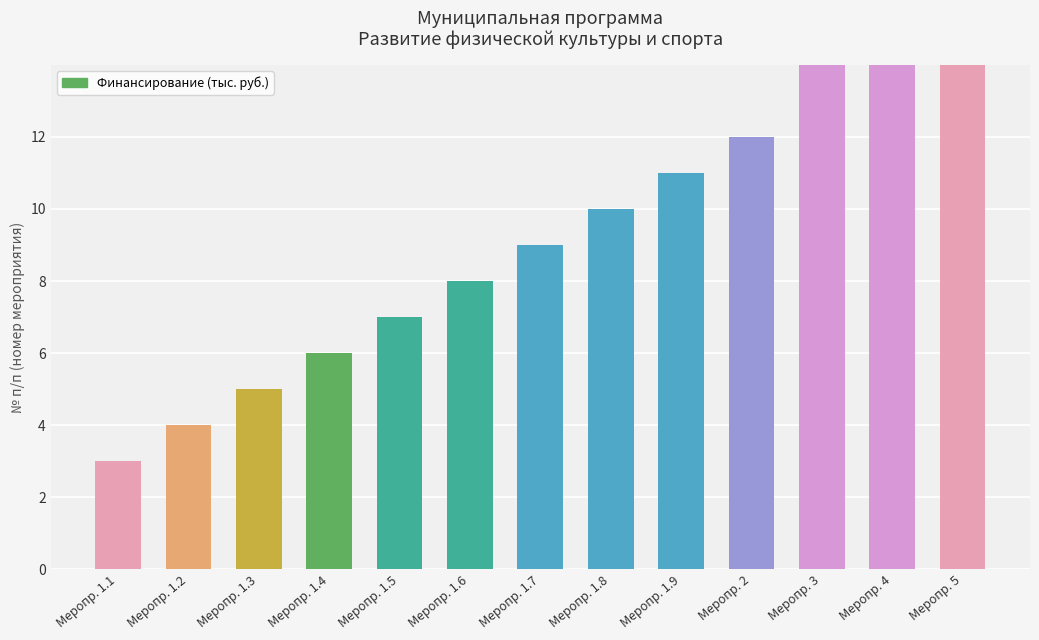

How many series are shown in this chart?

1